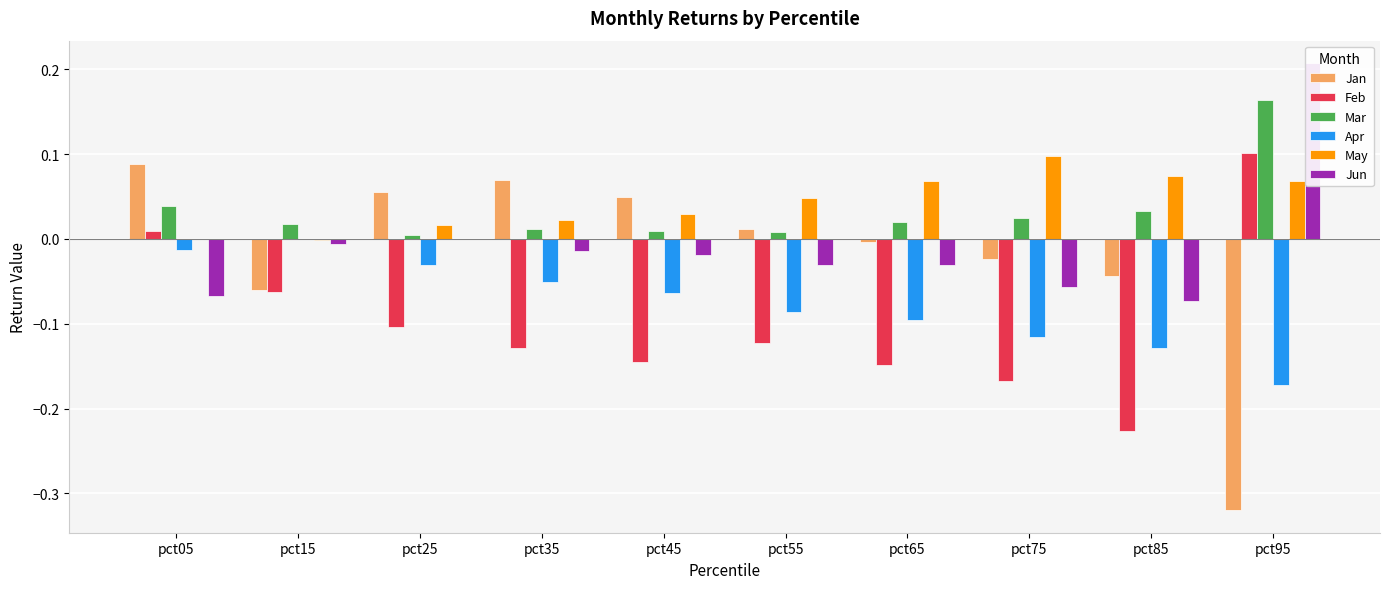

What is the approximate value of Jun at pct95?

0.2